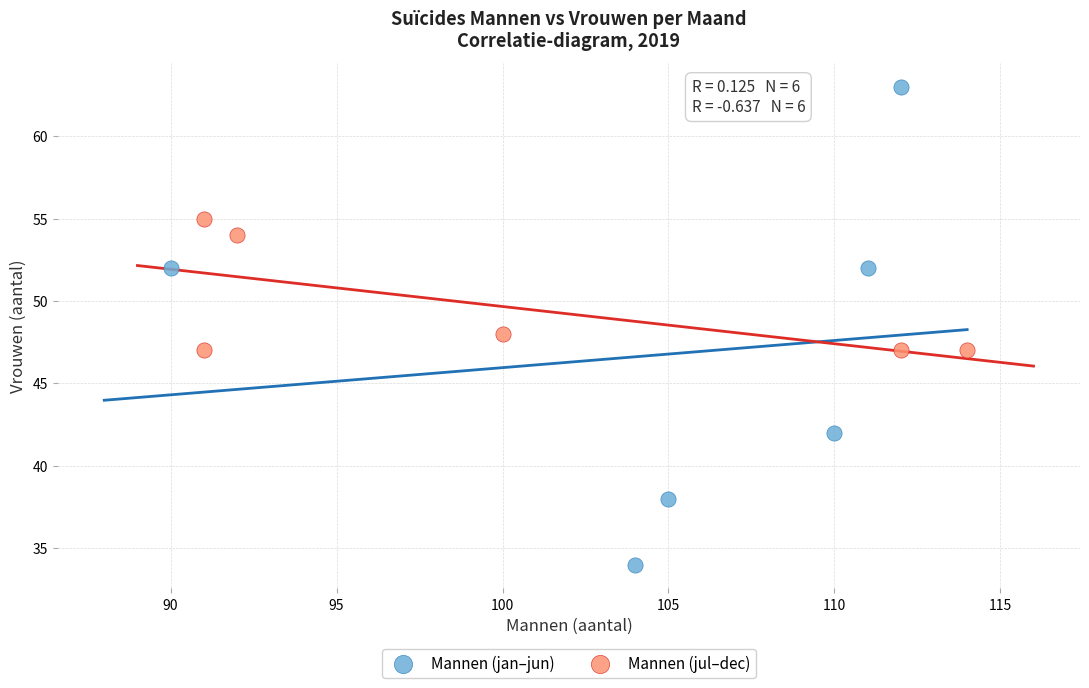

Which series has the widest spread of Y values?

Mannen (jan–jun)